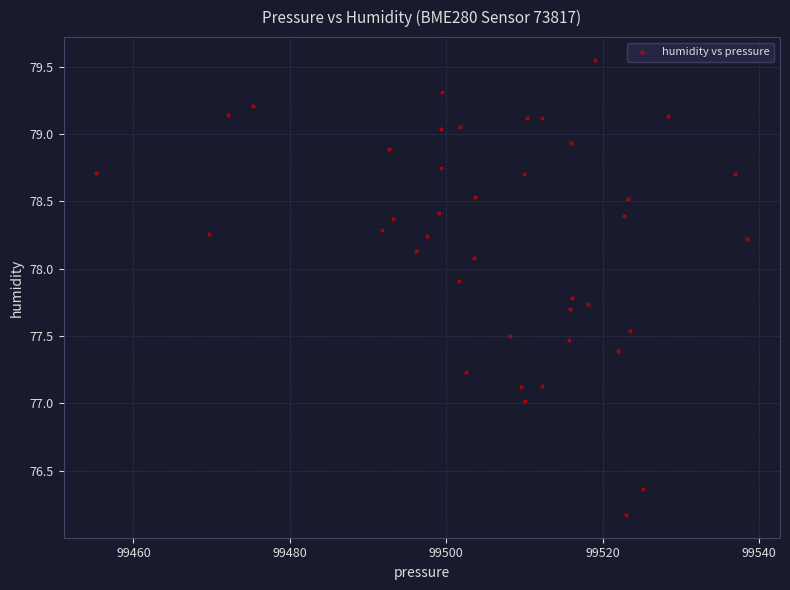

What is the range of X values (max minus min)?

83.3